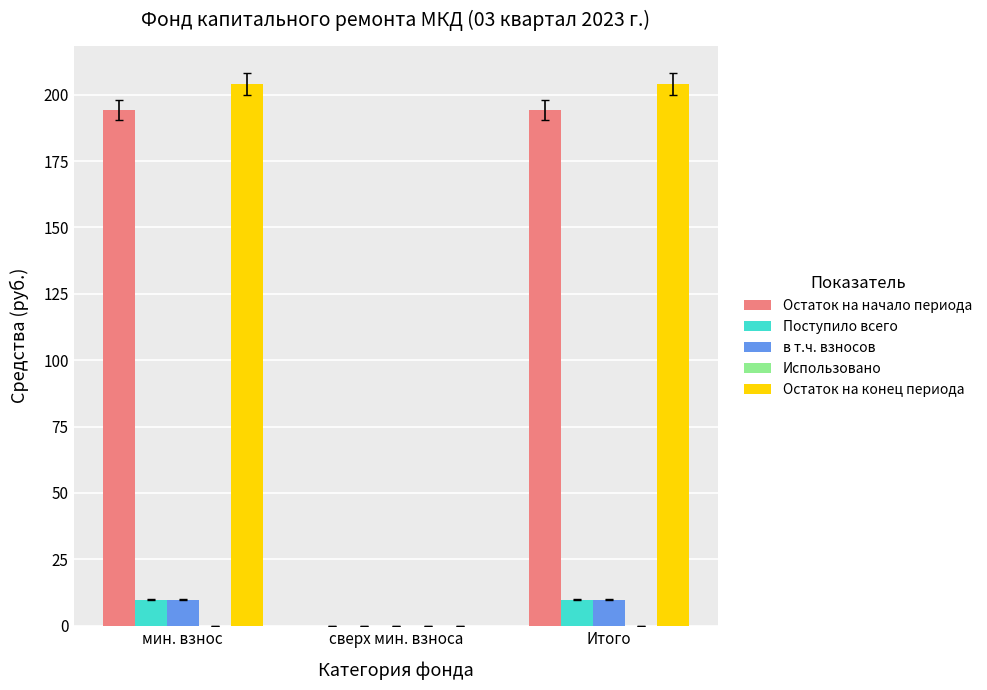

Are the bars horizontal?

No